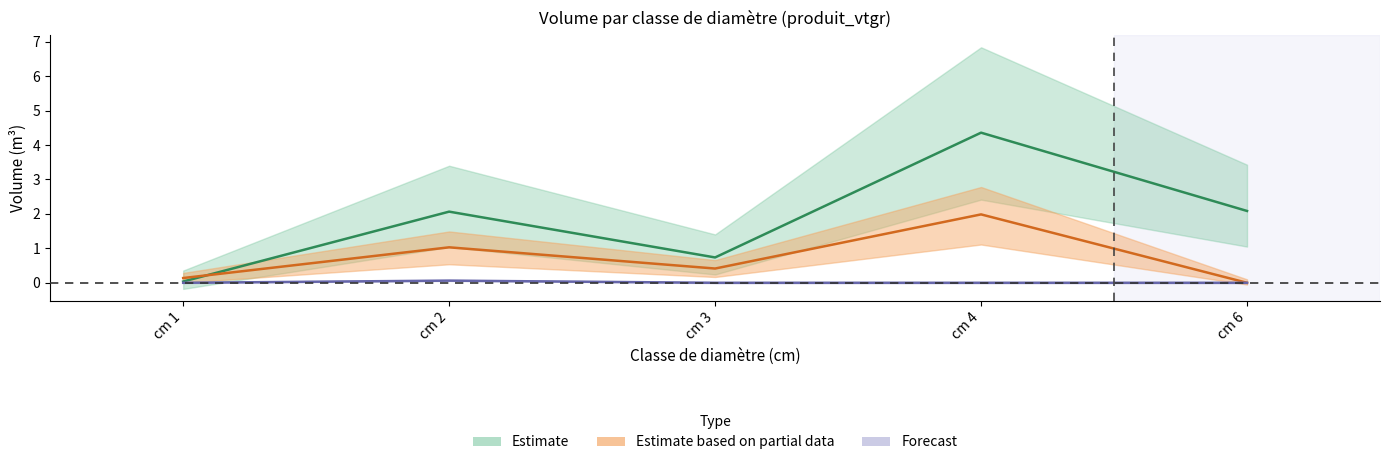

Read the CHENE_produit_vtgr value at cm 6.

2.1